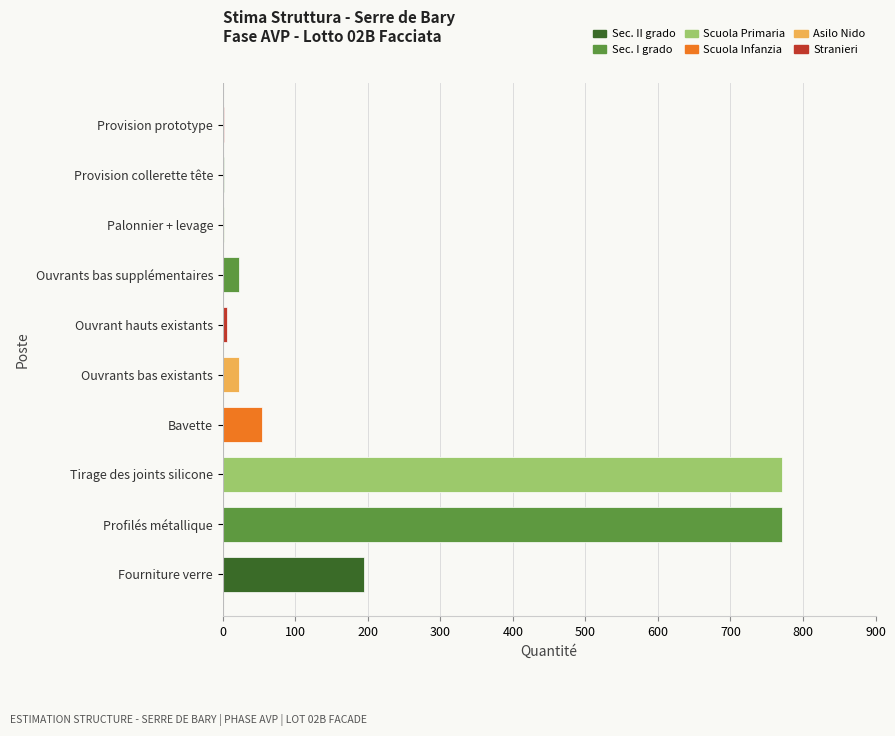

What is the sum of all values?

1844